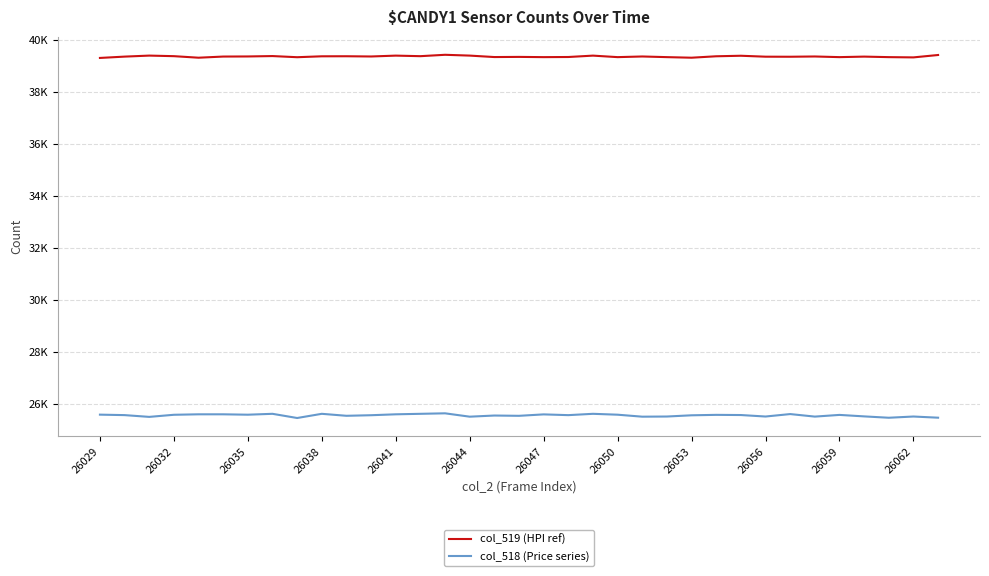

True or false: col_518 (Price series) and col_519 (HPI ref) intersect in this chart.

False